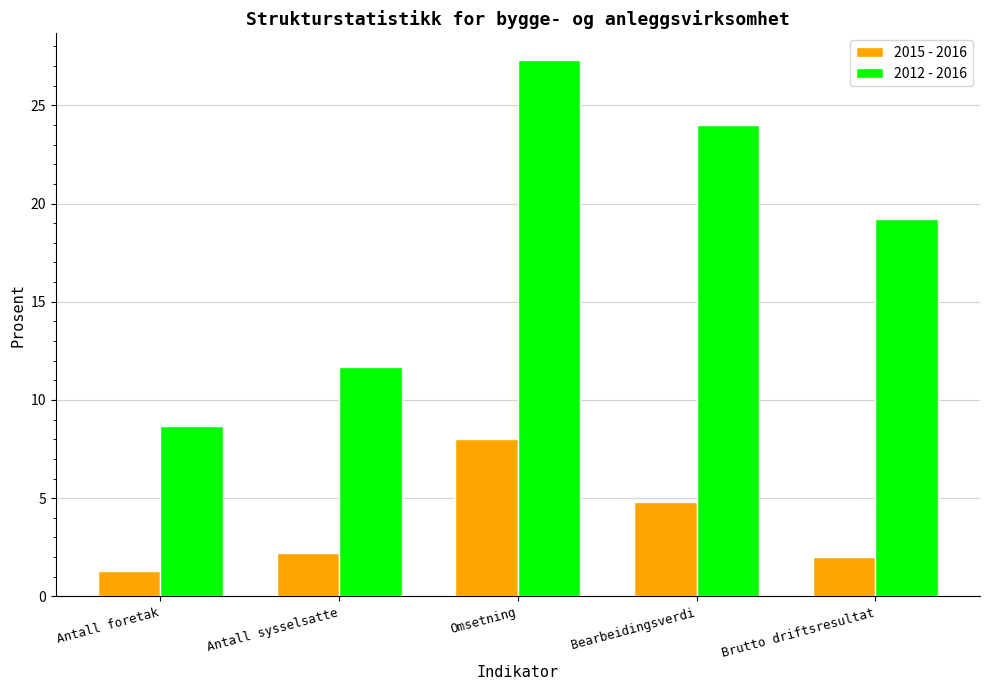

At which label does 2012 - 2016 reach its minimum?

Antall foretak